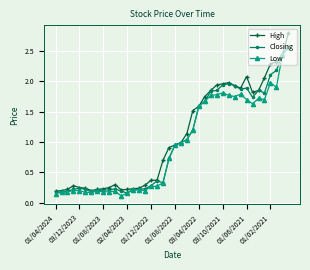

Which series has the widest spread of values?

High